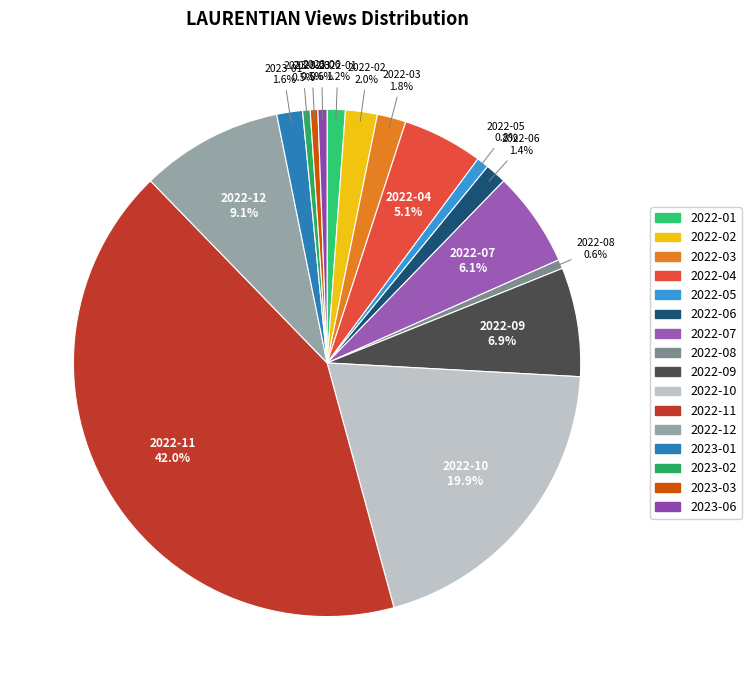

The 2022-05 slice represents 12% of the pie. True or false?

False